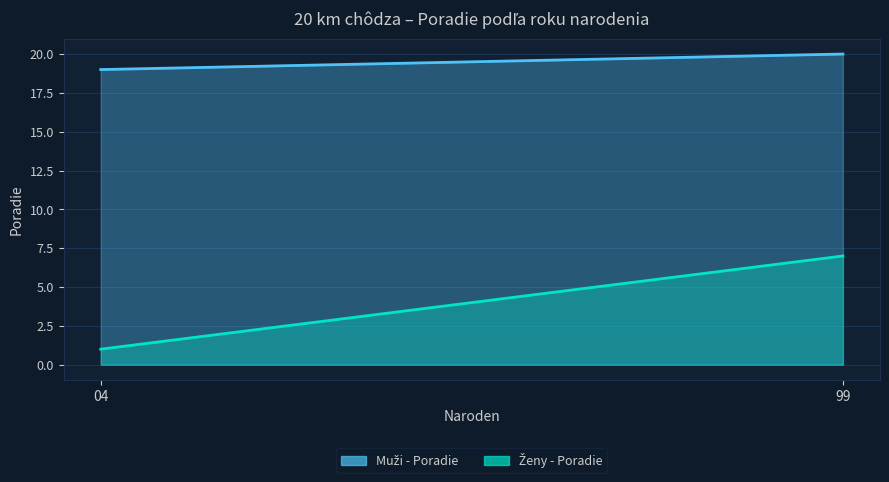

Count the number of categories in the chart.

2